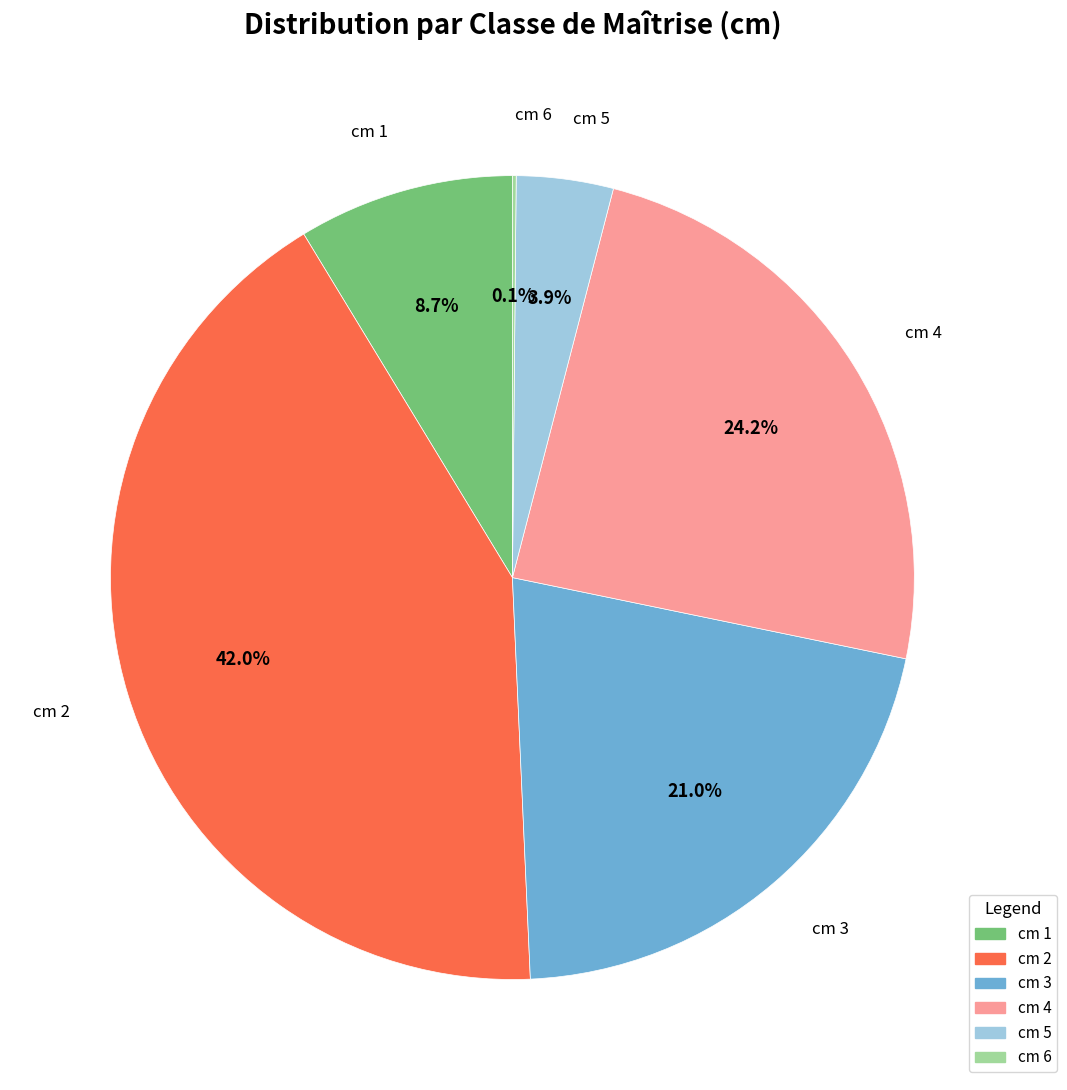

Does any single category account for the majority?

No